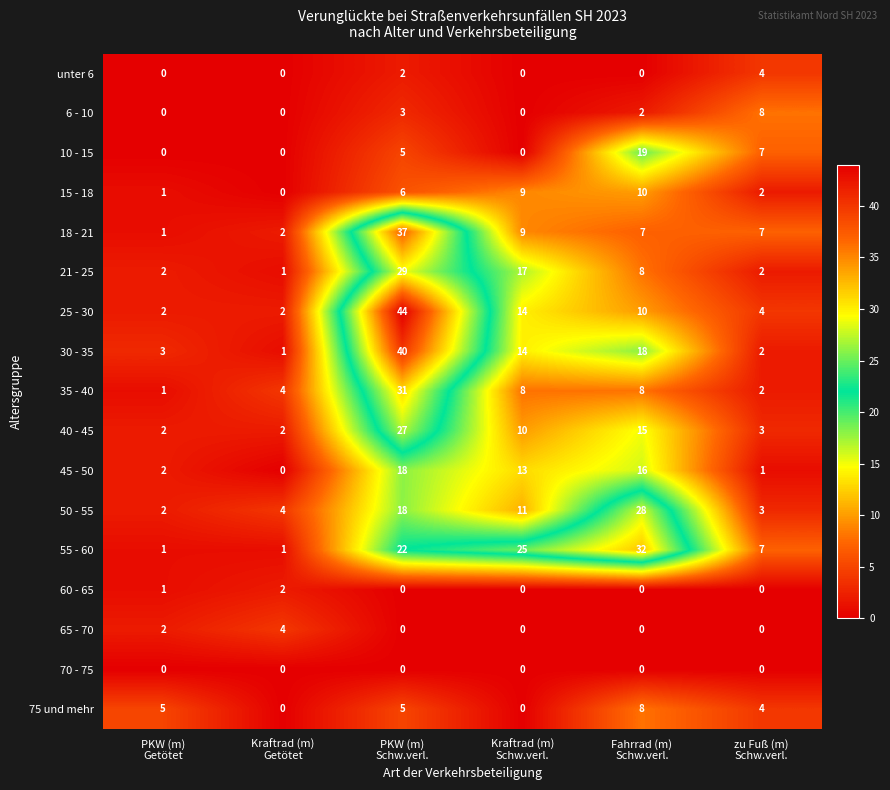

Which series has the largest range (max minus min)?

25 - 30